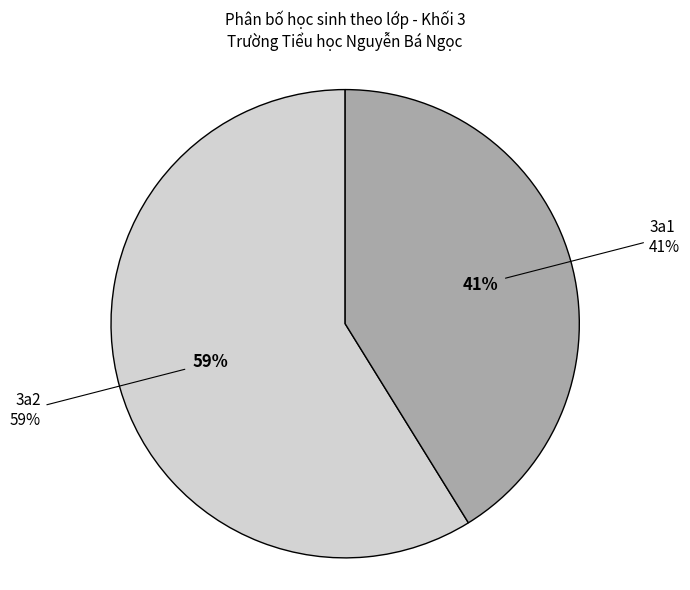

Is it true that 3a2 is 59% of the pie?

True